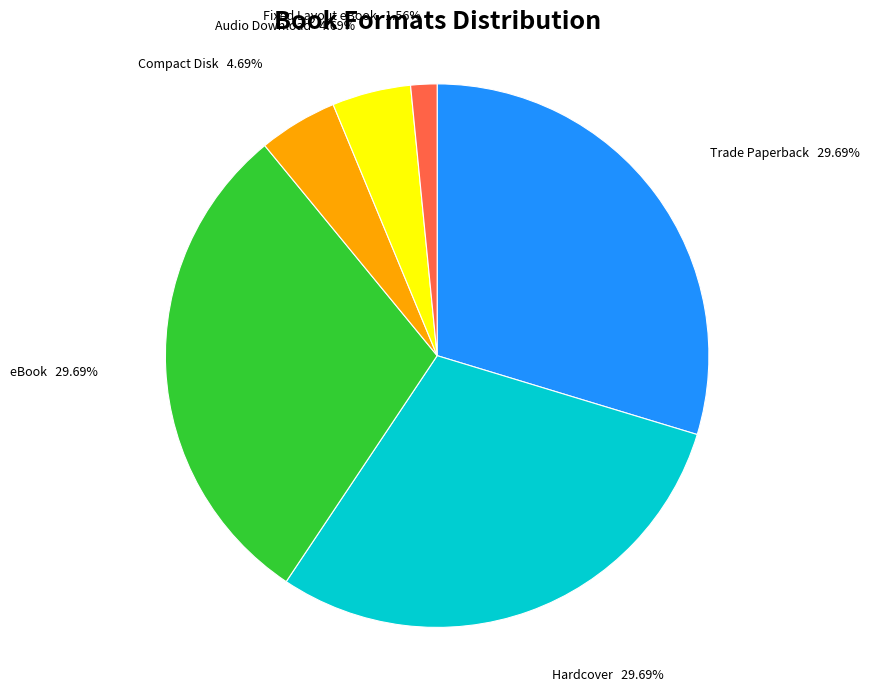

Is there any slice that represents more than half of the pie?

No